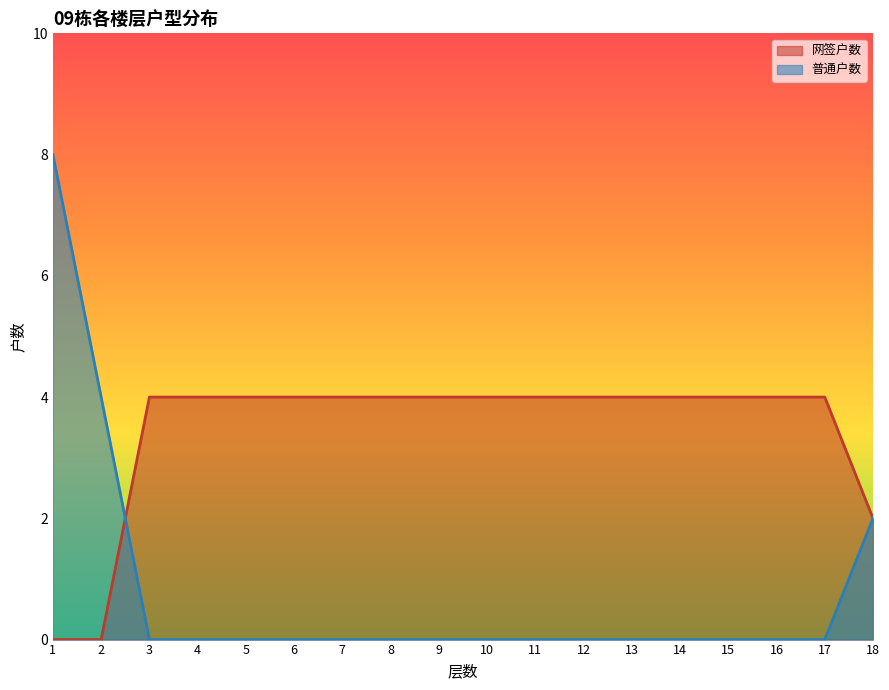

Reading right to left, list all the values displayed in this chart.

网签户数: 2	4	4	4	4	4	4	4	4	4	4	4	4	4	4	4	0	0
普通户数: 2	0	0	0	0	0	0	0	0	0	0	0	0	0	0	0	4	8